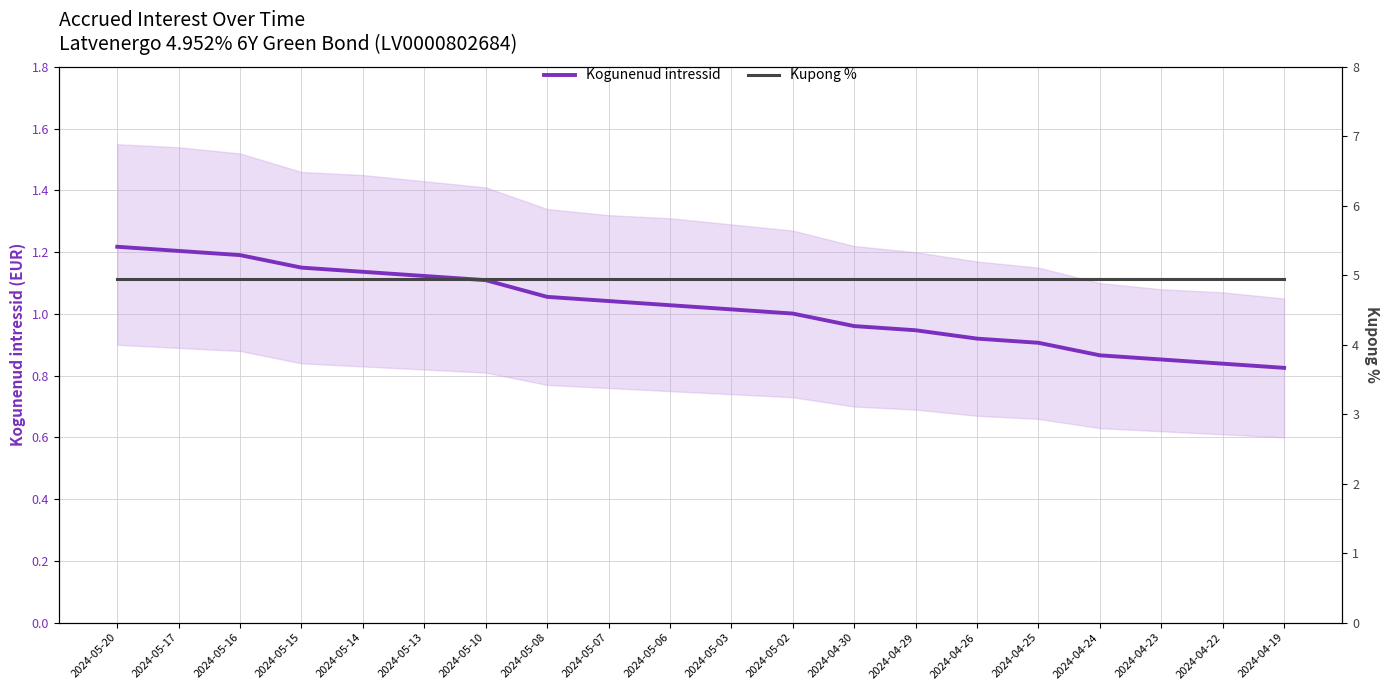

The value of Kogunenud intressid at 2024-05-14 is 1.1. True or false?

True